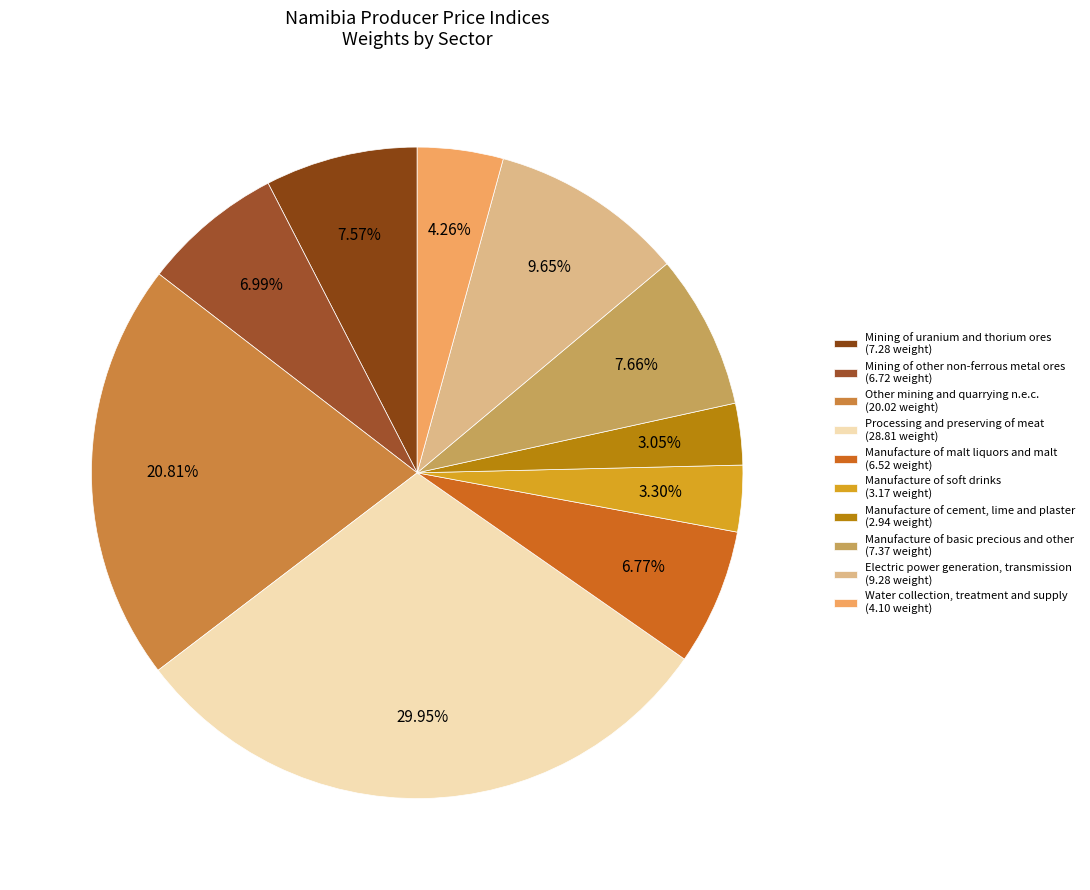

Which slice is the largest?

Processing and preserving of meat